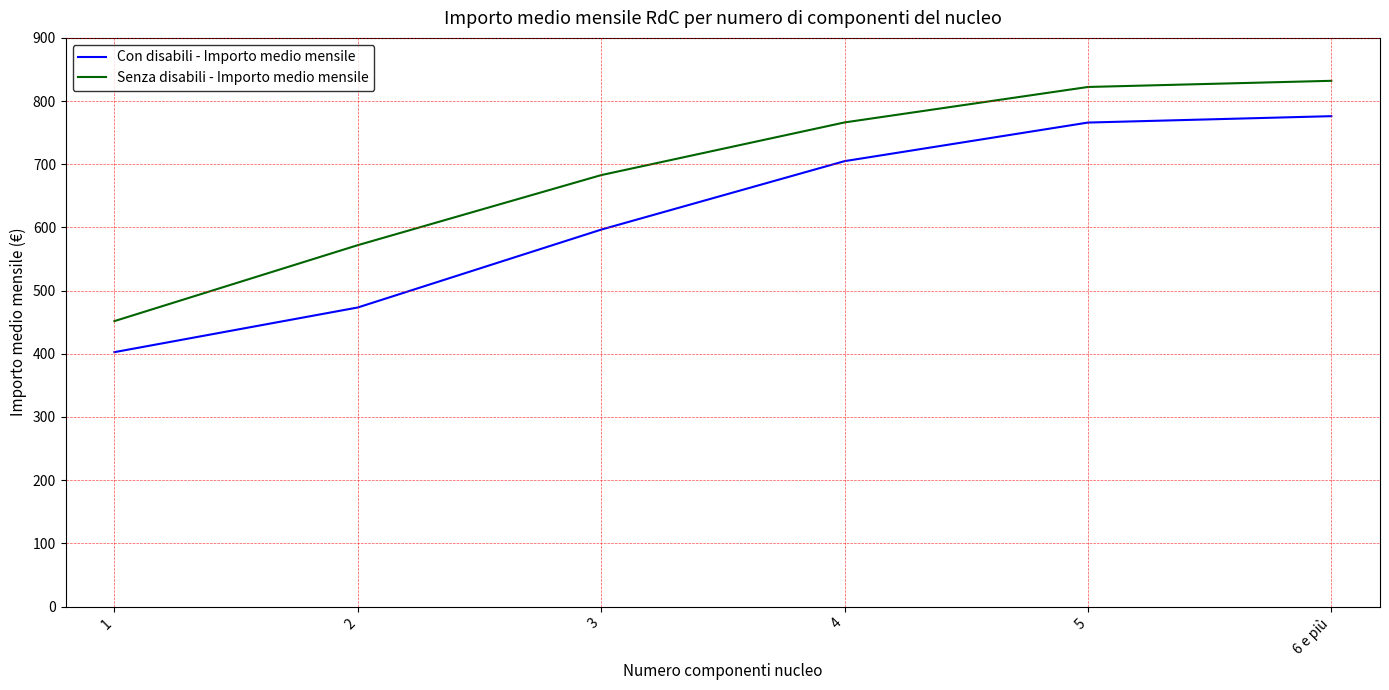

What is the difference between the maximum and minimum values in the Senza disabili - Importo medio mensile series?

380.3